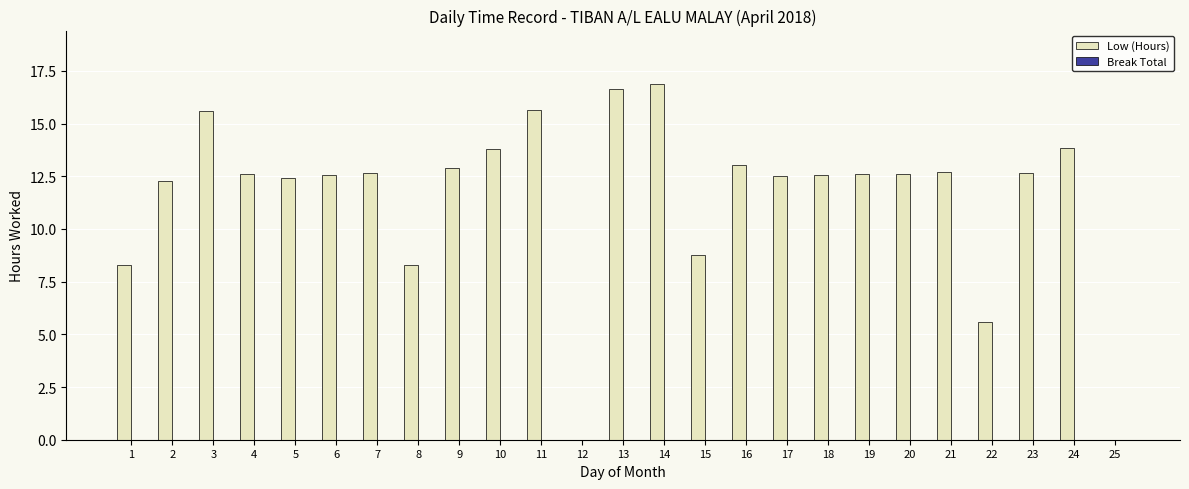

The value at 14 is 16.9. True or false?

True